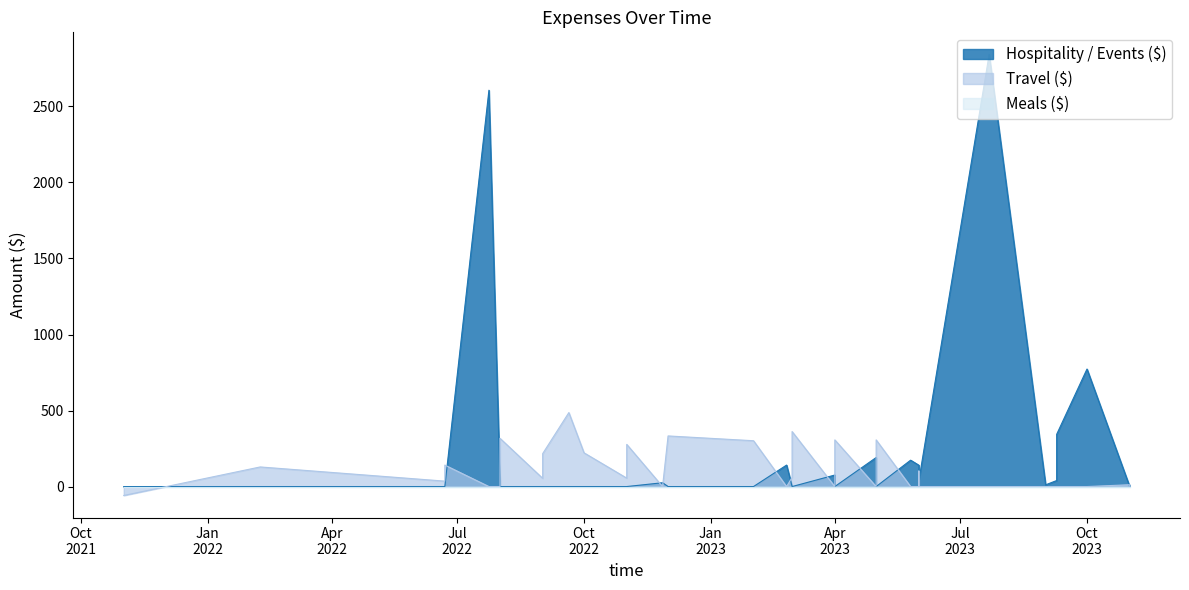

Is the value of Meals ($) at 15 greater than the value of Hospitality / Events ($) at 32?

No